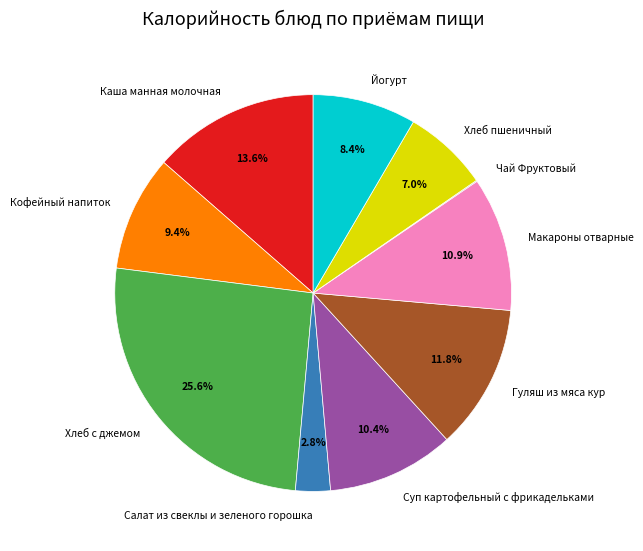

To the nearest percent, what is the combined percentage of Гуляш из мяса кур and Каша манная молочная?

25%